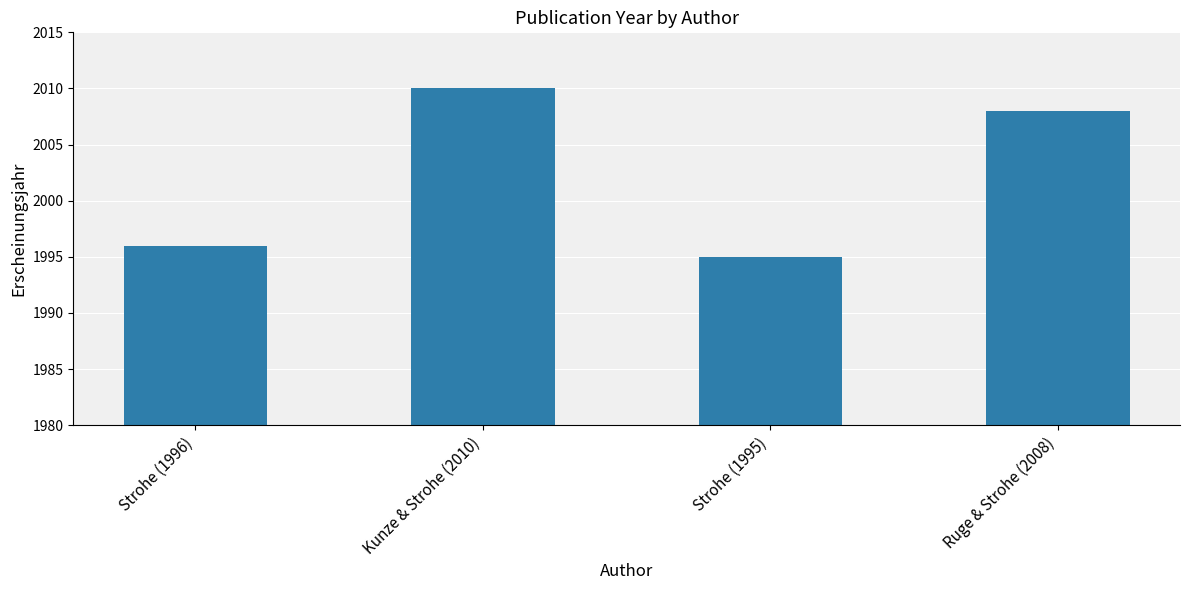

Reading right to left, list all the values displayed in this chart.

Ruge & Strohe (2008)=2008	Strohe (1995)=1995	Kunze & Strohe (2010)=2010	Strohe (1996)=1996